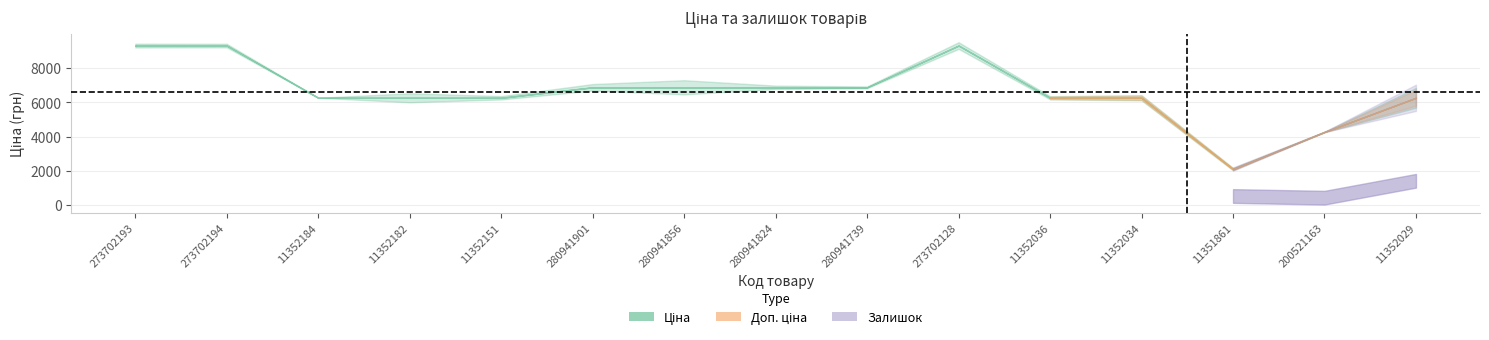

Is the value of Ціна at 280941856 greater than the value of Залишок at 280941856?

Yes